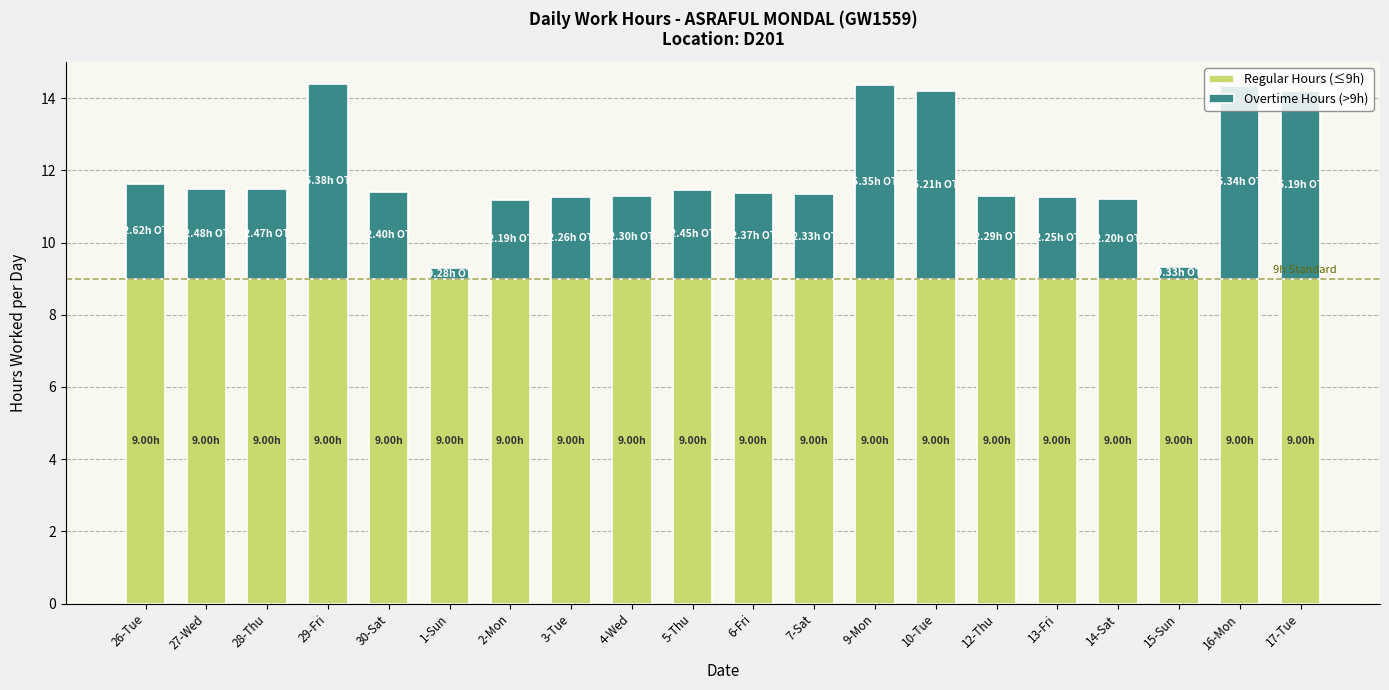

What is the total value across all series at 6-Fri?

11.4